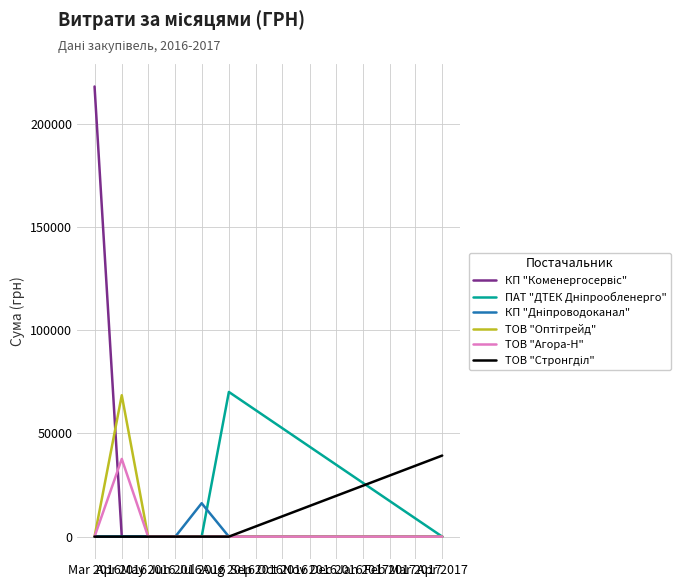

What is the greatest value displayed?

217917.7